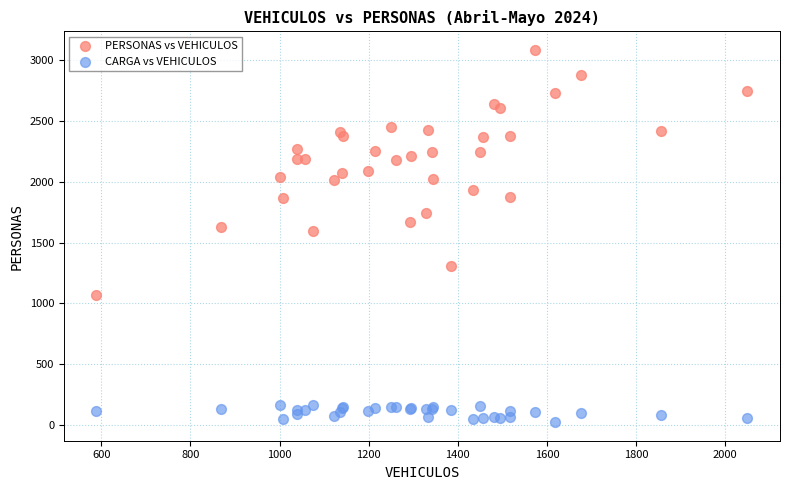

Which series contains the lowest Y value?

CARGA vs VEHICULOS